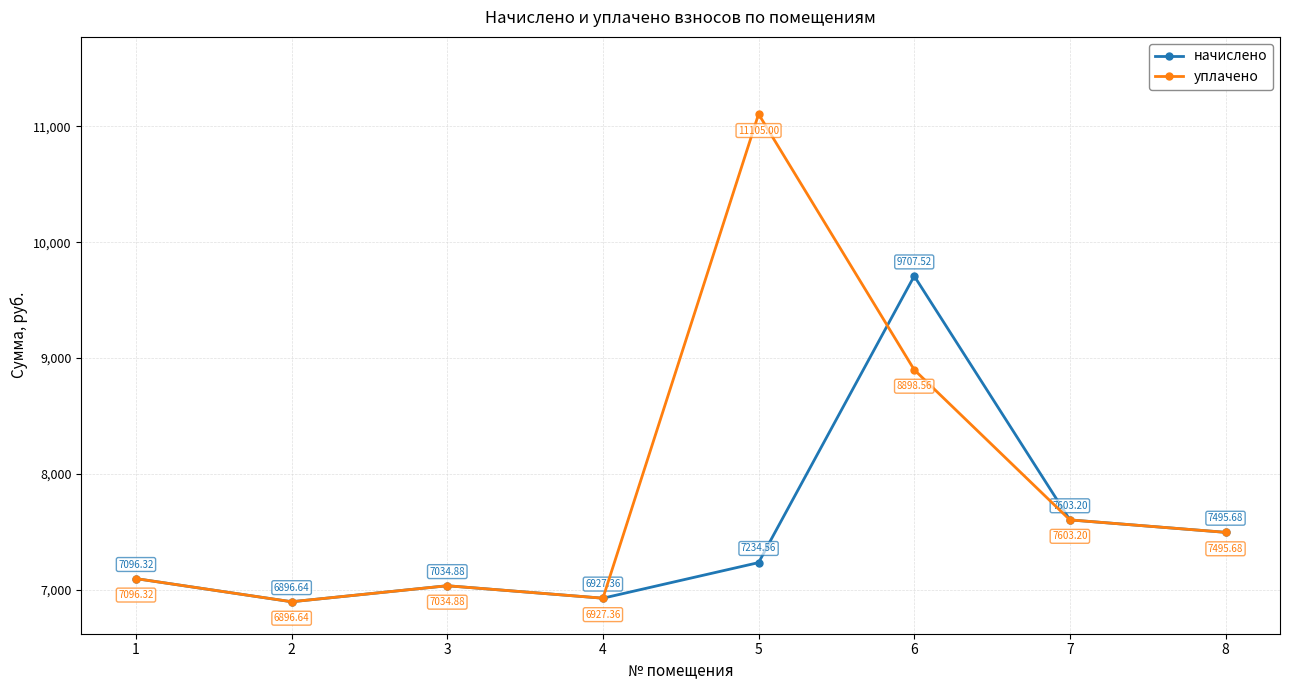

Reading left to right, extract all data points from this chart.

начислено: 7096.3	6896.6	7034.9	6927.4	7234.6	9707.5	7603.2	7495.7
уплачено: 7096.3	6896.6	7034.9	6927.4	11105.0	8898.6	7603.2	7495.7